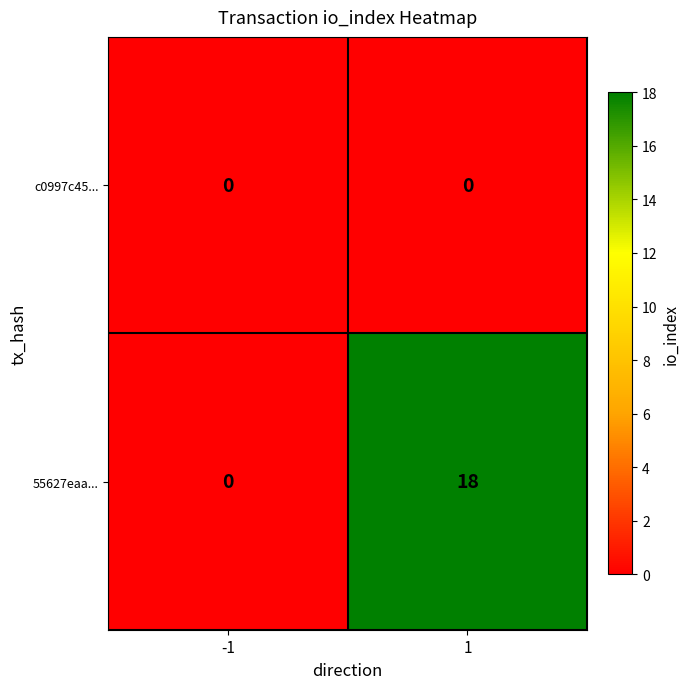

Reading left to right, extract all data points from this chart.

c0997c45...: 0	0
55627eaa...: 0	18